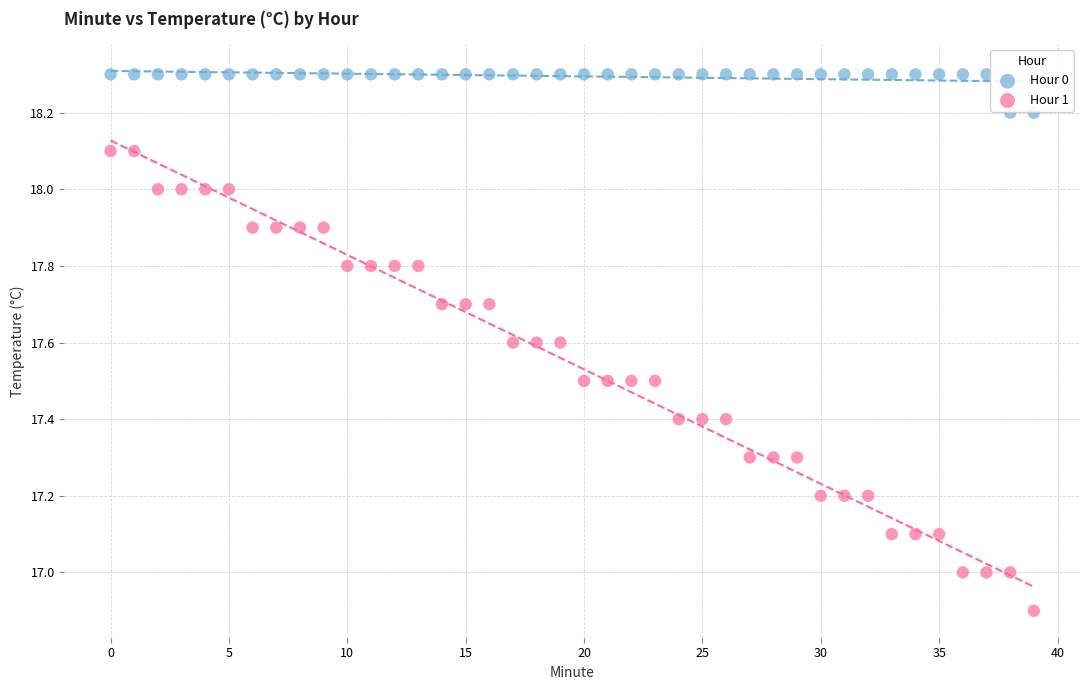

Which series contains the lowest Y value?

Hour 1